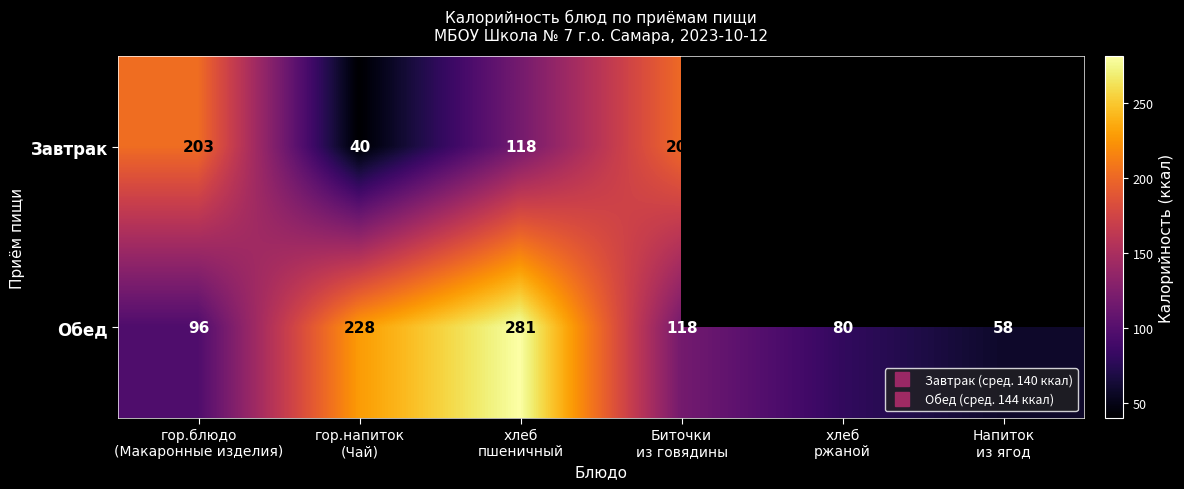

What is the greatest value displayed?

281.0